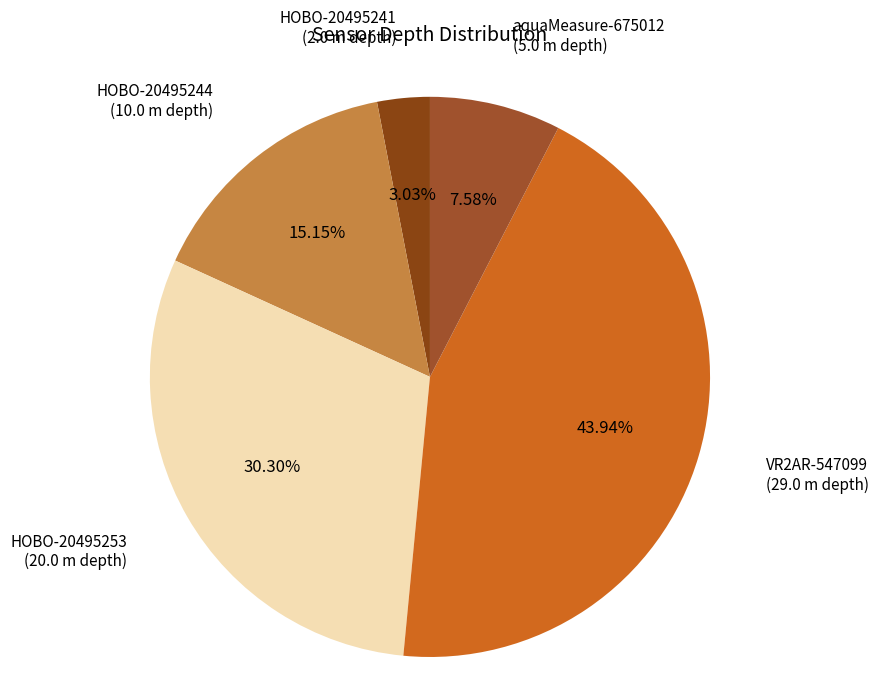

Count the number of slices in the pie.

5